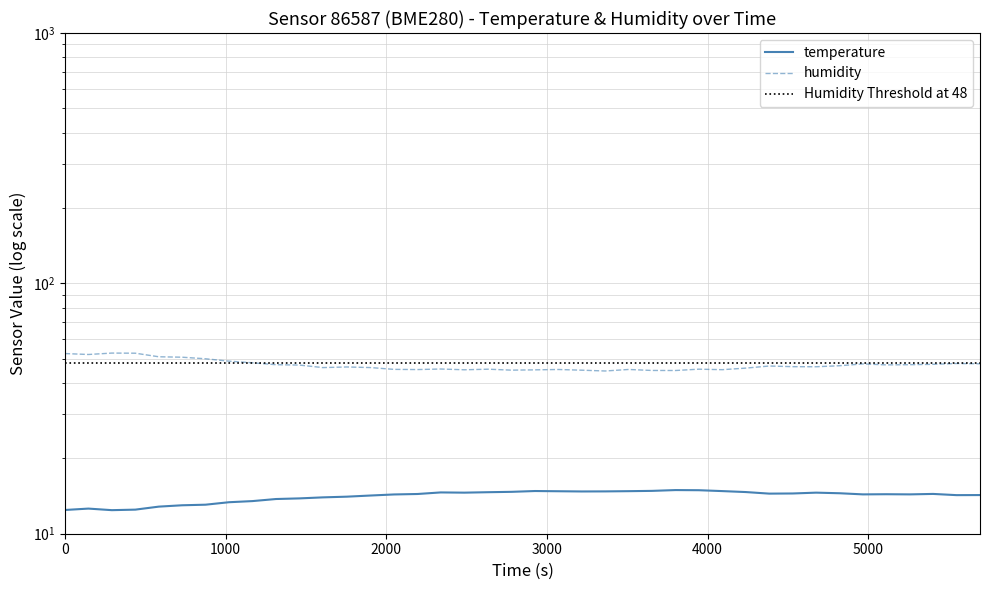

How many data points in humidity are less than 46?

16